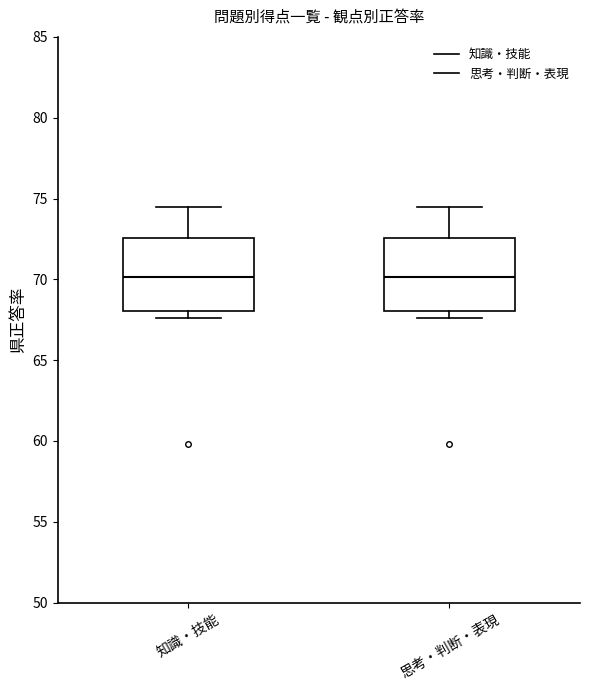

Where does the upper whisker of the box for 知識・技能 end on the y-axis? The values are not printed on the chart, so give them approximately, as read against the axis.

74.5